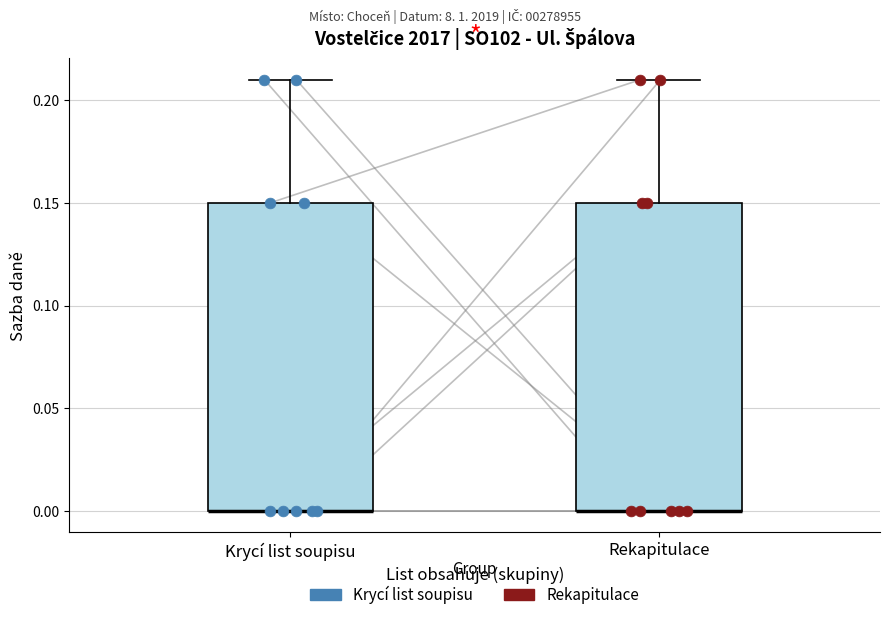

Where is the upper edge of the box for Rekapitulace on the y-axis? The values are not printed on the chart, so give them approximately, as read against the axis.

0.15